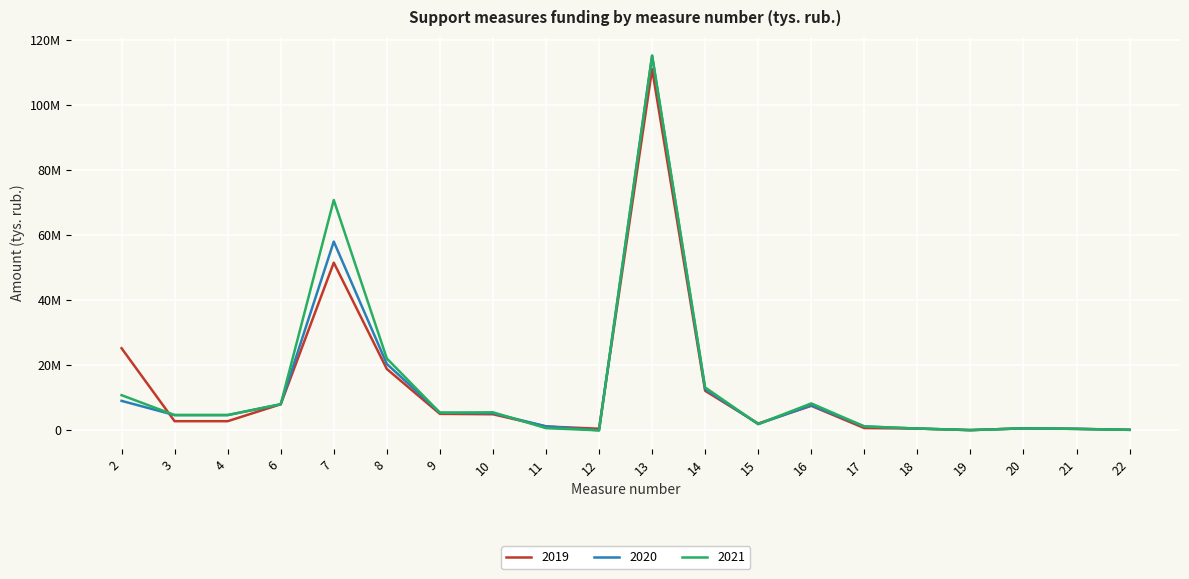

True or false: 2021 has more than 1 interior local peaks.

True